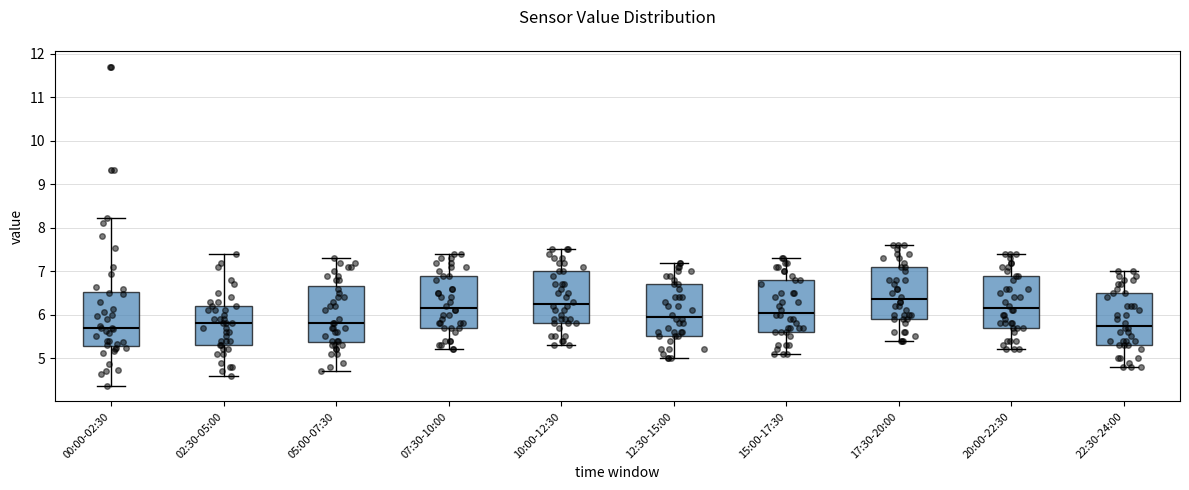

Reading left to right, transcribe this box plot: for each box, give where its median line is, the range the box spans, and where its two whiskers end, as read against the y-axis. The values are not printed on the chart, so give them approximately, as read against the axis.

00:00-02:30: median 5.7, box 5.3 to 6.5, whiskers 4.4 to 8.2
02:30-05:00: median 5.8, box 5.3 to 6.2, whiskers 4.6 to 7.4
05:00-07:30: median 5.8, box 5.4 to 6.7, whiskers 4.7 to 7.3
07:30-10:00: median 6.2, box 5.7 to 6.9, whiskers 5.2 to 7.4
10:00-12:30: median 6.3, box 5.8 to 7.0, whiskers 5.3 to 7.5
12:30-15:00: median 6.0, box 5.5 to 6.7, whiskers 5.0 to 7.2
15:00-17:30: median 6.1, box 5.6 to 6.8, whiskers 5.1 to 7.3
17:30-20:00: median 6.4, box 5.9 to 7.1, whiskers 5.4 to 7.6
20:00-22:30: median 6.2, box 5.7 to 6.9, whiskers 5.2 to 7.4
22:30-24:00: median 5.8, box 5.3 to 6.5, whiskers 4.8 to 7.0